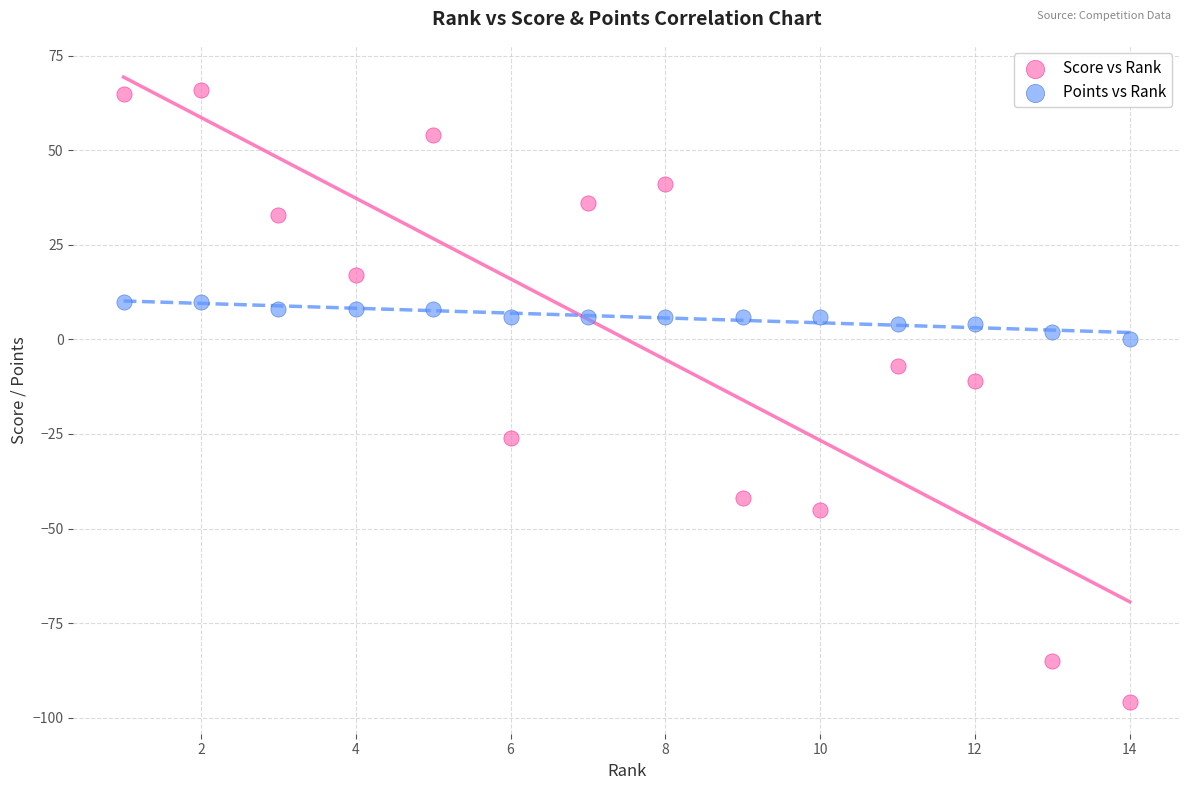

Which series has the widest spread of Y values?

Score vs Rank